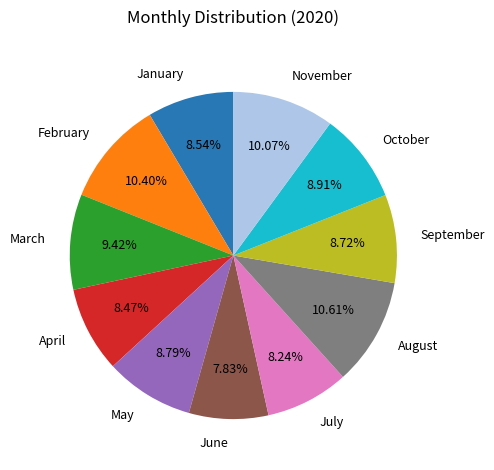

Approximately how many times larger is the value at March compared to October?

1.1